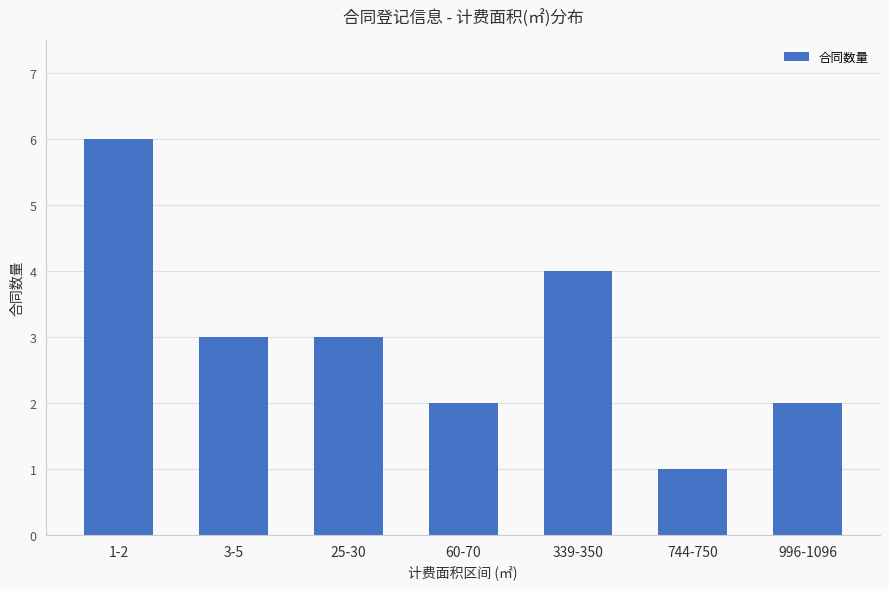

Reading left to right, extract all data points from this chart.

1-2=6	3-5=3	25-30=3	60-70=2	339-350=4	744-750=1	996-1096=2